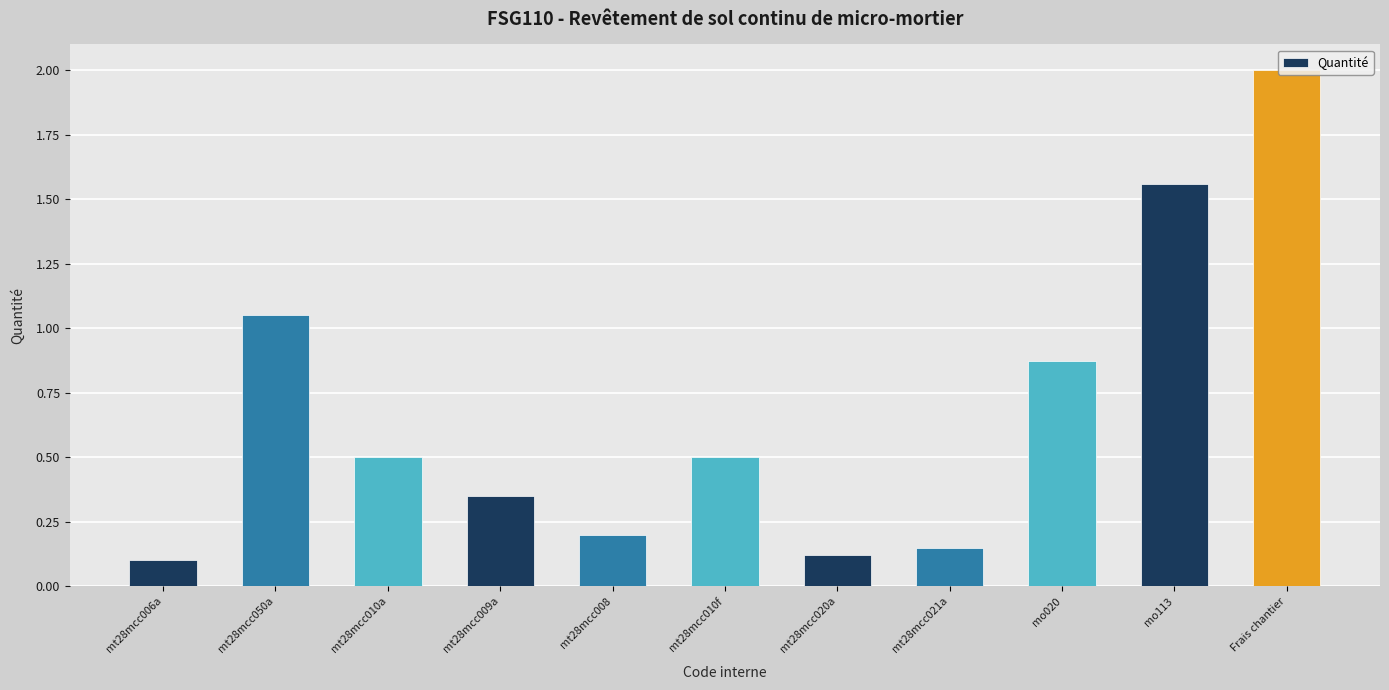

What is the label of the 3rd bar from the left?

mt28mcc010a